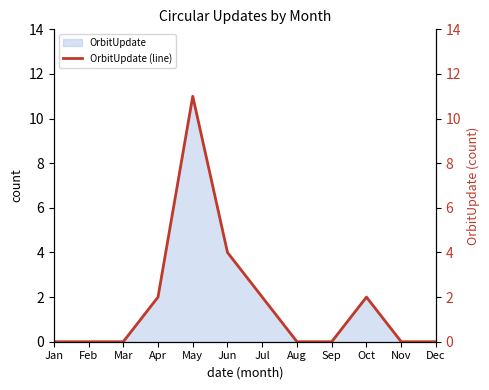

The value of OrbitUpdate at Jan is -3. True or false?

False